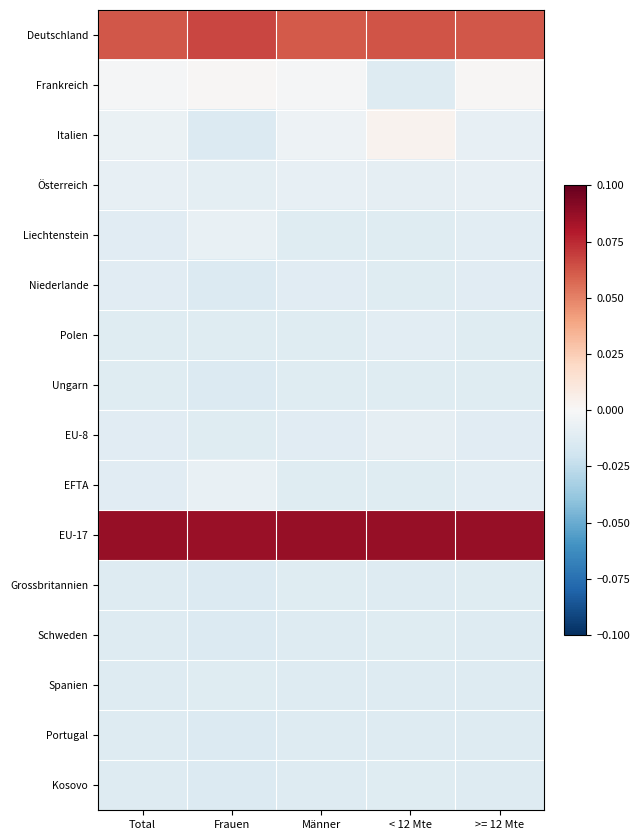

Reading right to left, transcribe all the data shown in this chart.

Deutschland: >= 12 Mte=0.1	< 12 Mte=0.1	Männer=0.1	Frauen=0.1	Total=0.1
Frankreich: >= 12 Mte=0.0	< 12 Mte=-0.0	Männer=-0.0	Frauen=0.0	Total=-0.0
Italien: >= 12 Mte=-0.0	< 12 Mte=0.0	Männer=-0.0	Frauen=-0.0	Total=-0.0
Österreich: >= 12 Mte=-0.0	< 12 Mte=-0.0	Männer=-0.0	Frauen=-0.0	Total=-0.0
Liechtenstein: >= 12 Mte=-0.0	< 12 Mte=-0.0	Männer=-0.0	Frauen=-0.0	Total=-0.0
Niederlande: >= 12 Mte=-0.0	< 12 Mte=-0.0	Männer=-0.0	Frauen=-0.0	Total=-0.0
Polen: >= 12 Mte=-0.0	< 12 Mte=-0.0	Männer=-0.0	Frauen=-0.0	Total=-0.0
Ungarn: >= 12 Mte=-0.0	< 12 Mte=-0.0	Männer=-0.0	Frauen=-0.0	Total=-0.0
EU-8: >= 12 Mte=-0.0	< 12 Mte=-0.0	Männer=-0.0	Frauen=-0.0	Total=-0.0
EFTA: >= 12 Mte=-0.0	< 12 Mte=-0.0	Männer=-0.0	Frauen=-0.0	Total=-0.0
EU-17: >= 12 Mte=0.1	< 12 Mte=0.1	Männer=0.1	Frauen=0.1	Total=0.1
Grossbritannien: >= 12 Mte=-0.0	< 12 Mte=-0.0	Männer=-0.0	Frauen=-0.0	Total=-0.0
Schweden: >= 12 Mte=-0.0	< 12 Mte=-0.0	Männer=-0.0	Frauen=-0.0	Total=-0.0
Spanien: >= 12 Mte=-0.0	< 12 Mte=-0.0	Männer=-0.0	Frauen=-0.0	Total=-0.0
Portugal: >= 12 Mte=-0.0	< 12 Mte=-0.0	Männer=-0.0	Frauen=-0.0	Total=-0.0
Kosovo: >= 12 Mte=-0.0	< 12 Mte=-0.0	Männer=-0.0	Frauen=-0.0	Total=-0.0